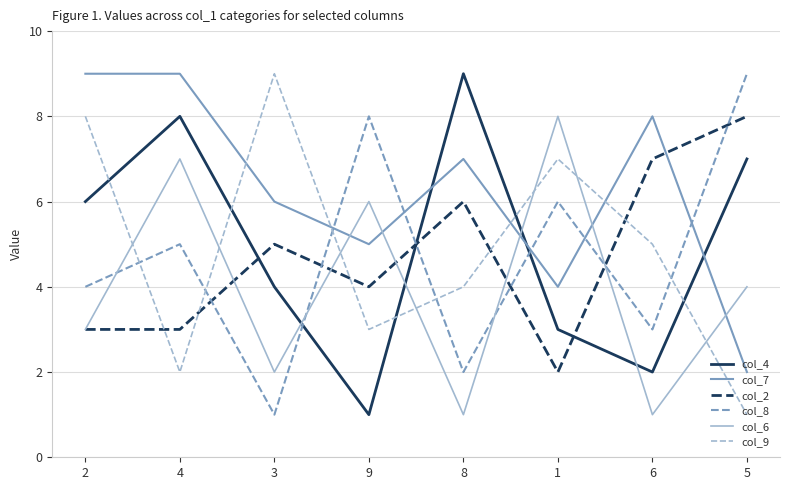

Which series has the largest total across all categories?

col_7